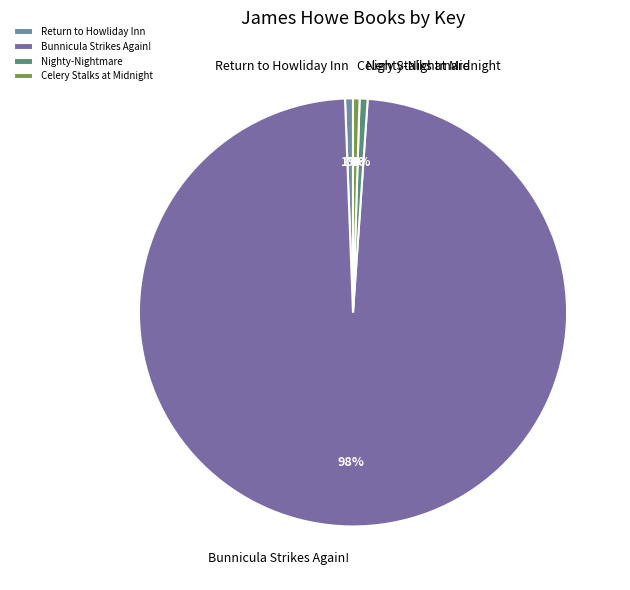

To the nearest percent, what is the average slice percentage?

25%